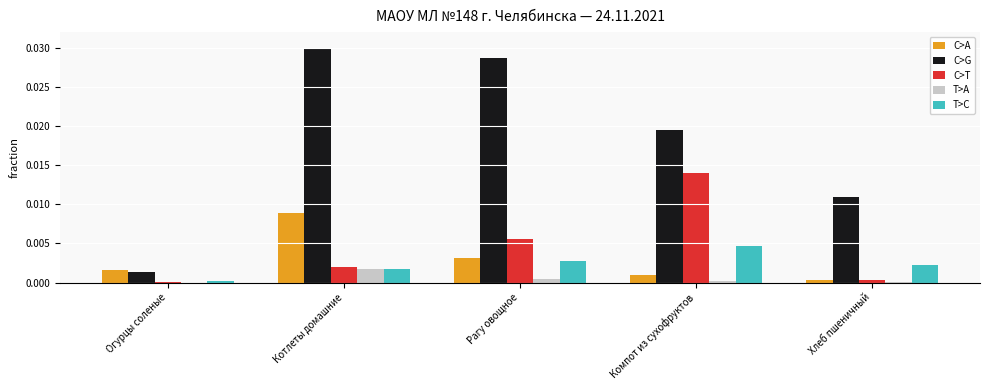

At which category is the sum across all series the highest?

Котлеты домашние